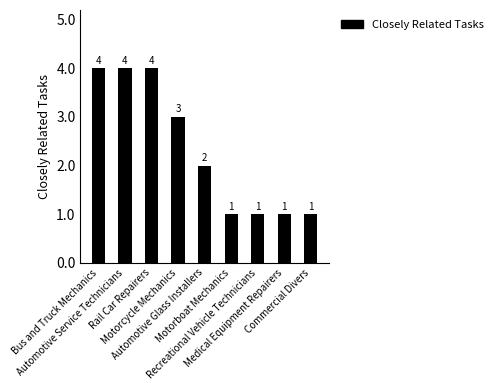

What is the ratio of the value at Rail Car Repairers to the value at Bus and Truck Mechanics?

1.0